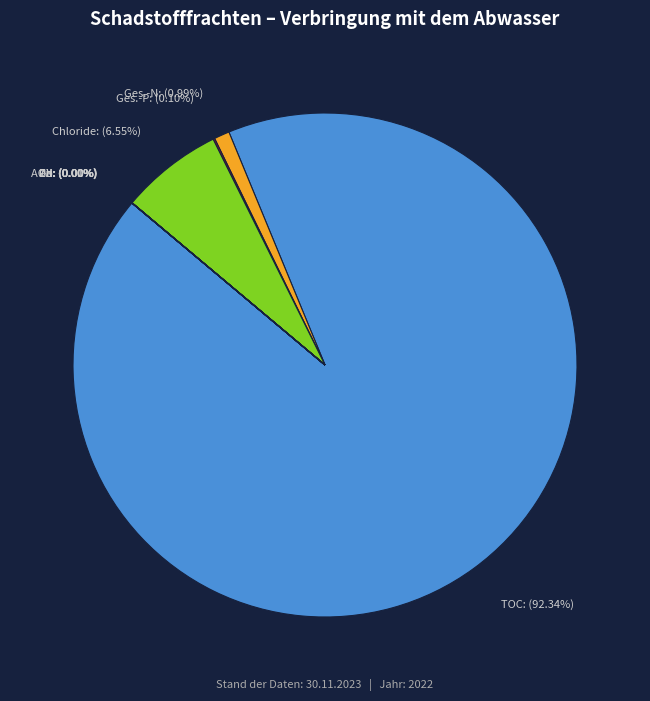

Which slice is the largest?

Gesamter organischer Kohlenstoff (TOC)